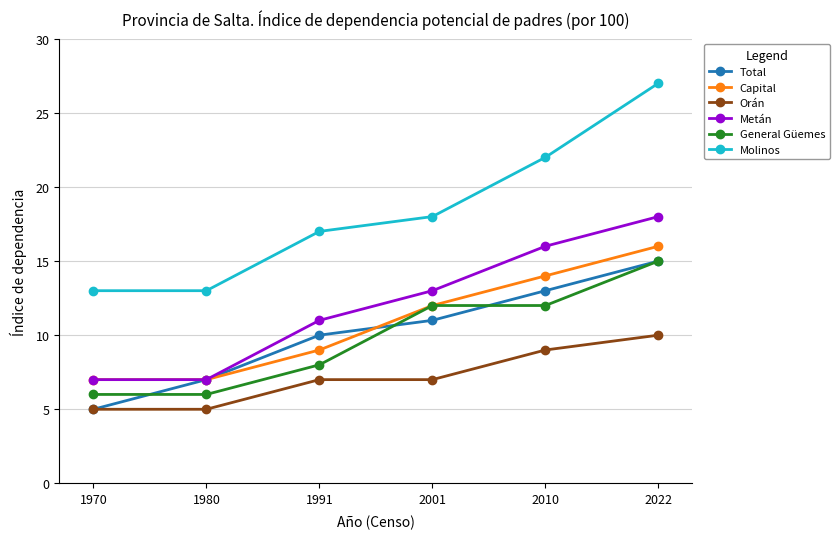

Reading right to left, what are all the values shown in this chart?

Total: 2022=15	2010=13	2001=11	1991=10	1980=7	1970=5
Capital: 2022=16	2010=14	2001=12	1991=9	1980=7	1970=7
Orán: 2022=10	2010=9	2001=7	1991=7	1980=5	1970=5
Metán: 2022=18	2010=16	2001=13	1991=11	1980=7	1970=7
General Güemes: 2022=15	2010=12	2001=12	1991=8	1980=6	1970=6
Molinos: 2022=27	2010=22	2001=18	1991=17	1980=13	1970=13